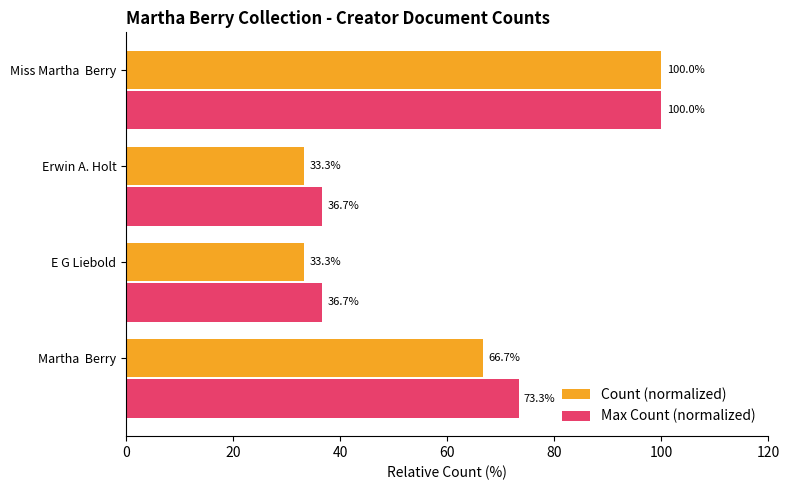

Which category has the highest value across all series?

Miss Martha  Berry